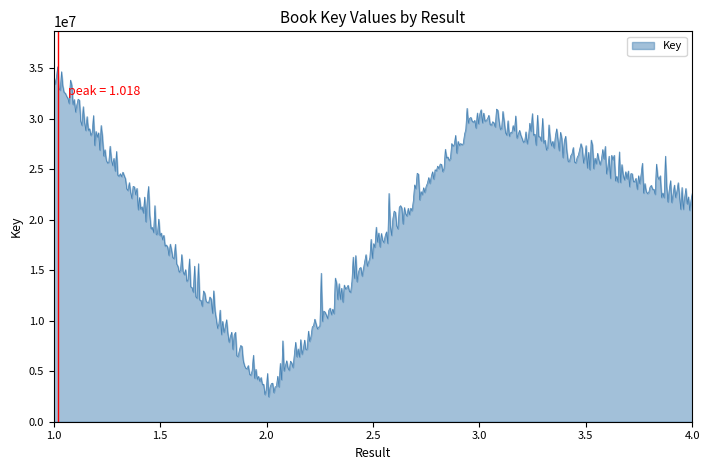

What is the difference between the maximum and minimum values?

32668970.6